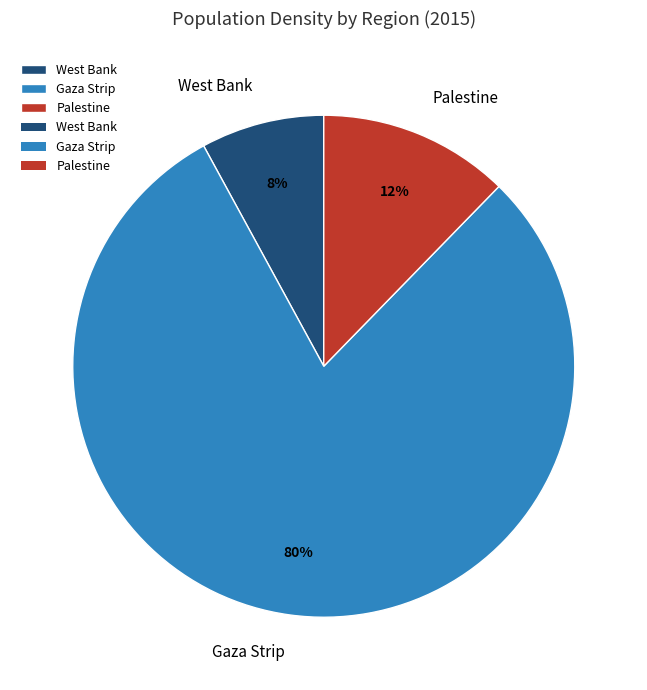

Is it true that Palestine is 25% of the pie?

False